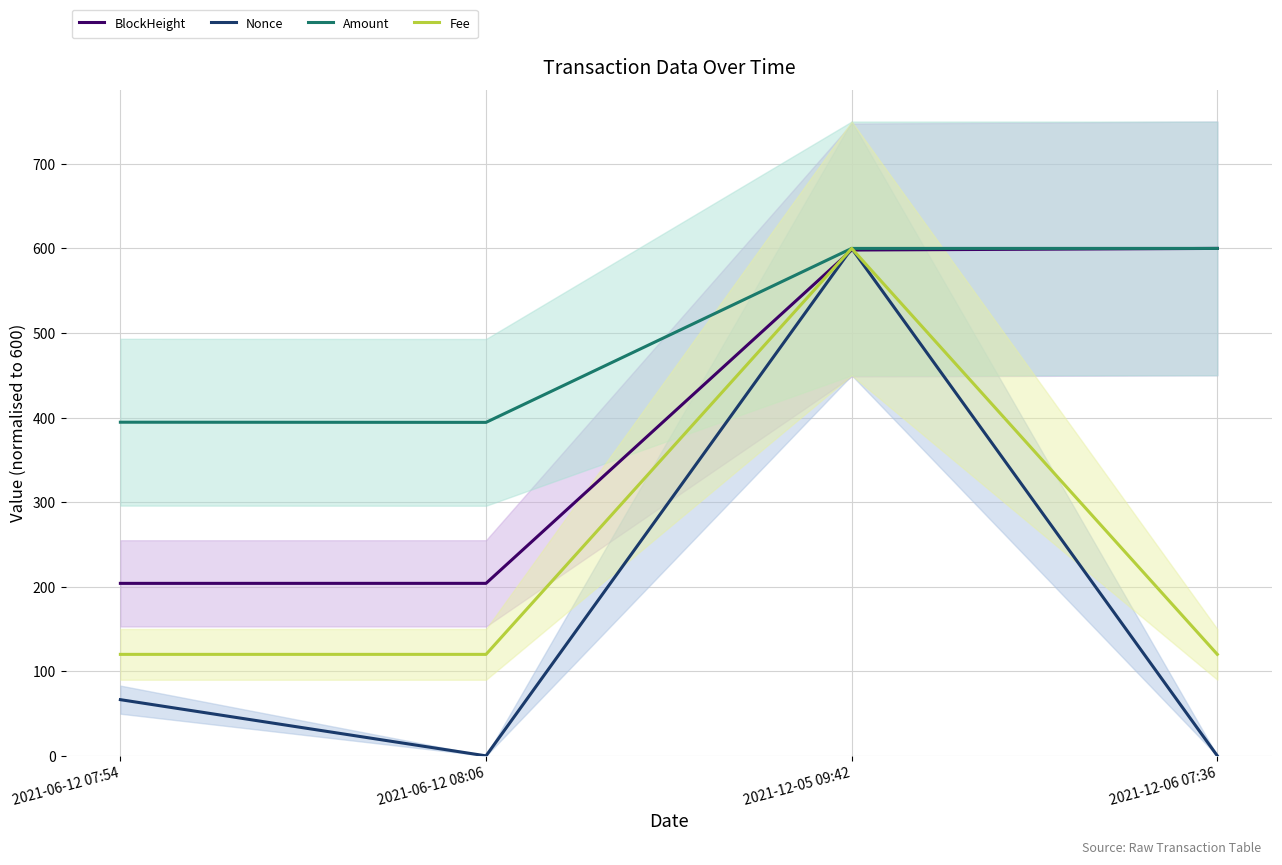

Rank the series by their maximum value, from highest to lowest.

BlockHeight, Nonce, Amount, Fee